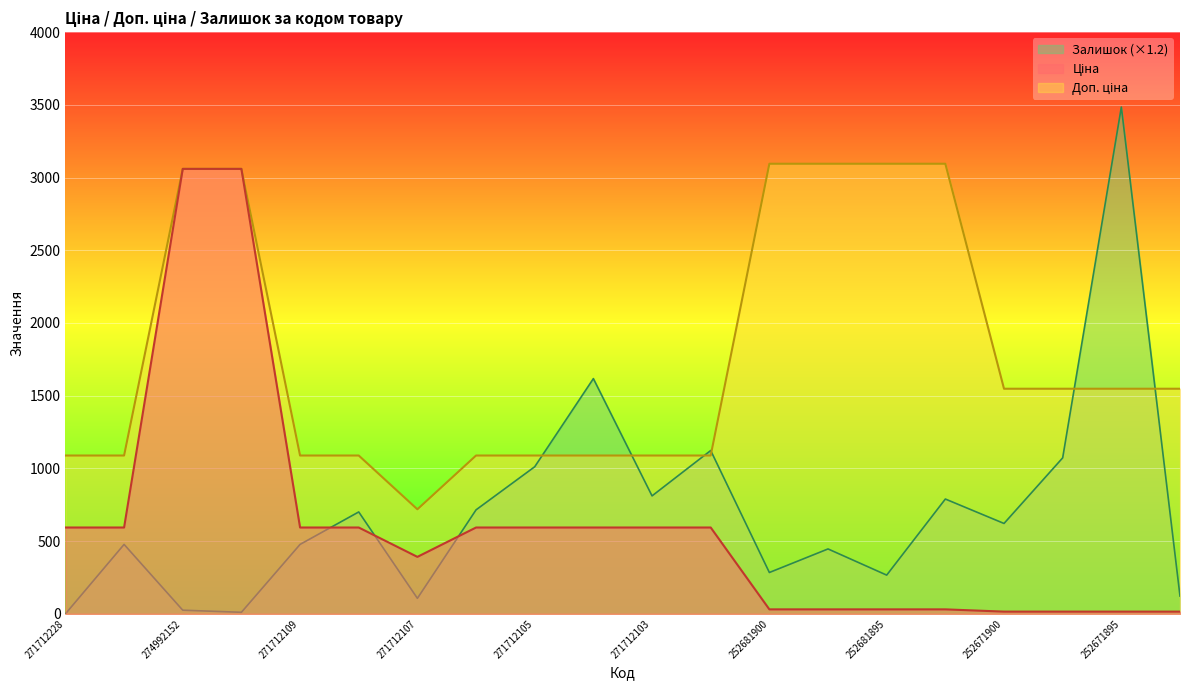

What is the sum of all Доп. ціна values?

35210.0